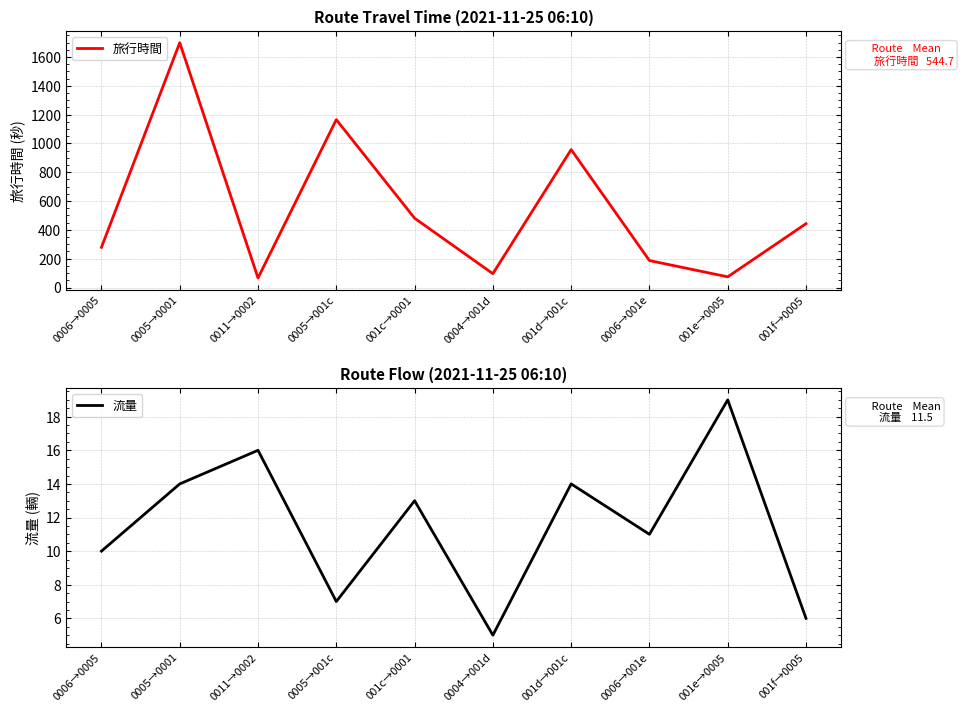

True or false: 旅行時間 and 流量 cross at least once.

False